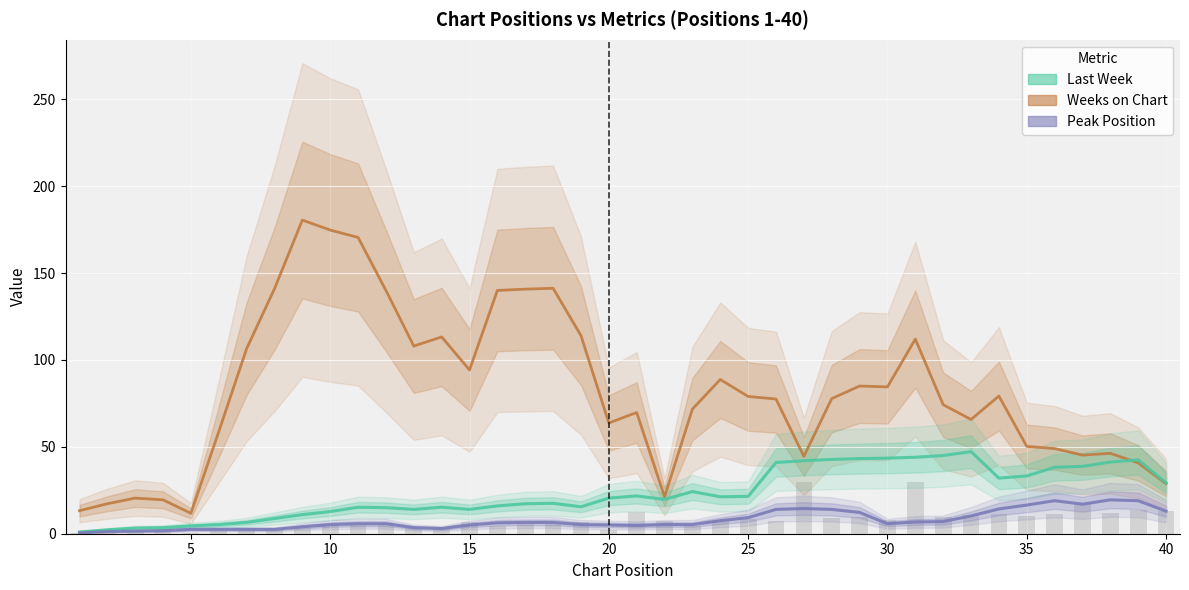

How many distinct data groups are displayed?

3